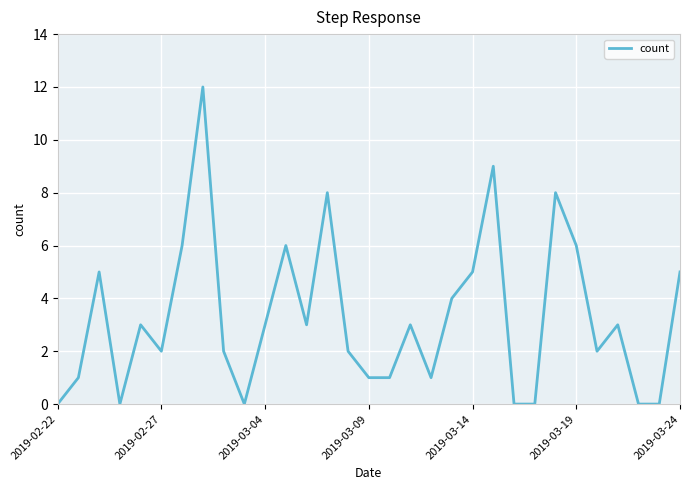

What is the sum of all values?

101